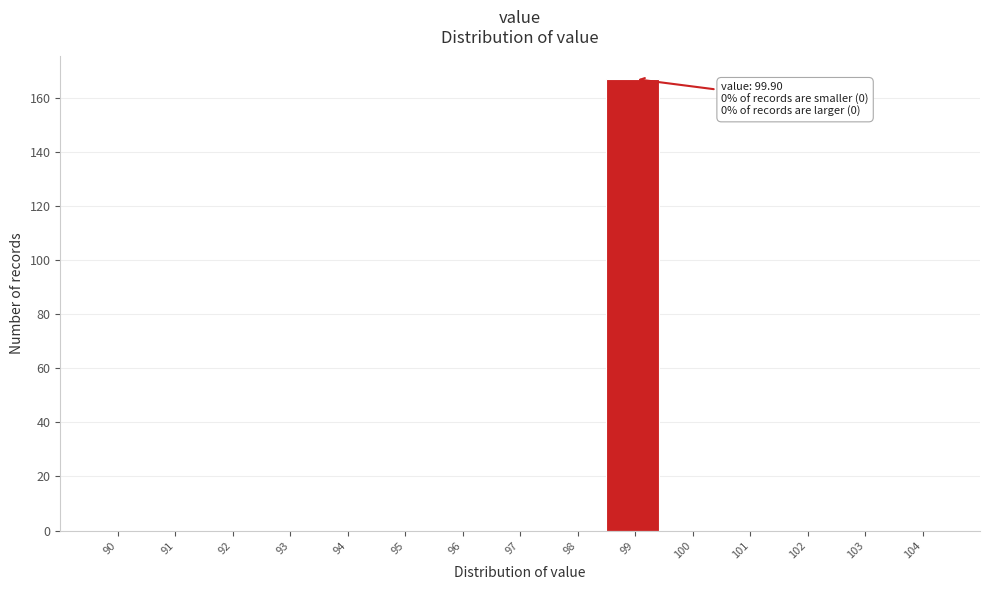

Reading left to right, what are all the values shown in this chart?

90=0	91=0	92=0	93=0	94=0	95=0	96=0	97=0	98=0	99=167	100=0	101=0	102=0	103=0	104=0